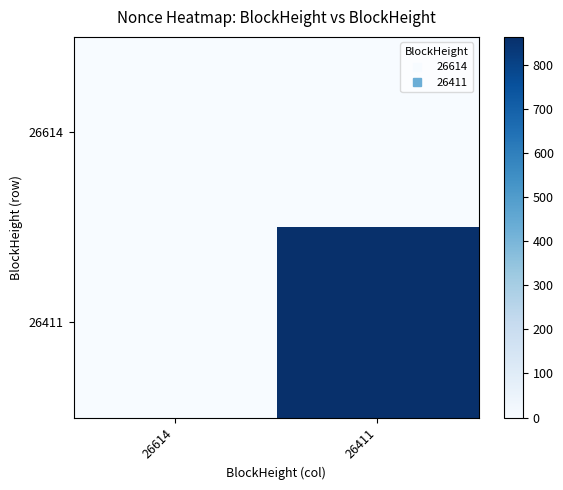

Reading left to right, transcribe all the data shown in this chart.

26614: 26614=0	26411=0
26411: 26614=0	26411=864